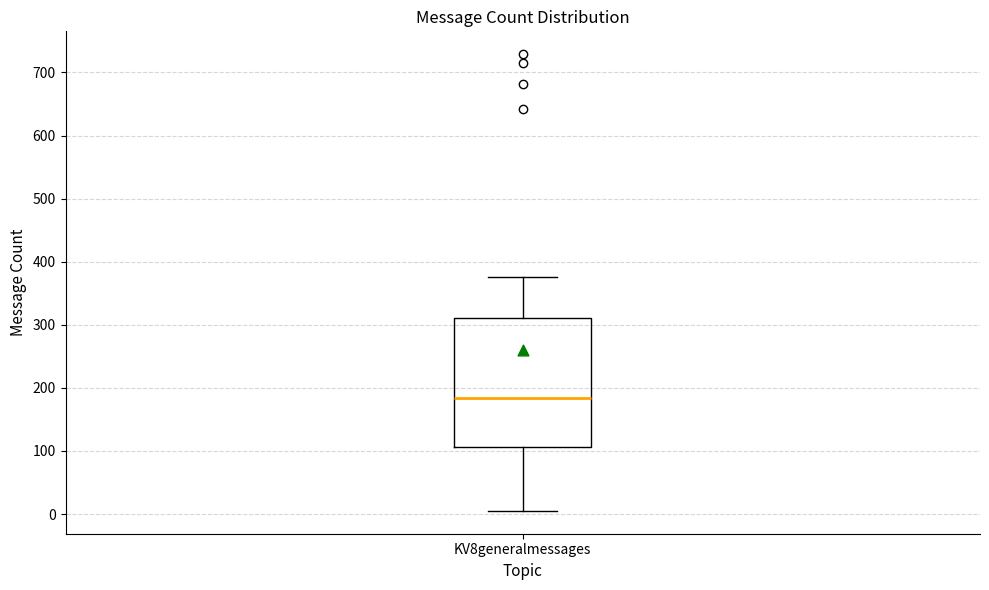

Transcribe this box plot: give where the median line is, the range the box spans, and where the two whiskers end, as read against the y-axis. The values are not printed on the chart, so give them approximately, as read against the axis.

median 180, box 110 to 310, whiskers 10 to 380